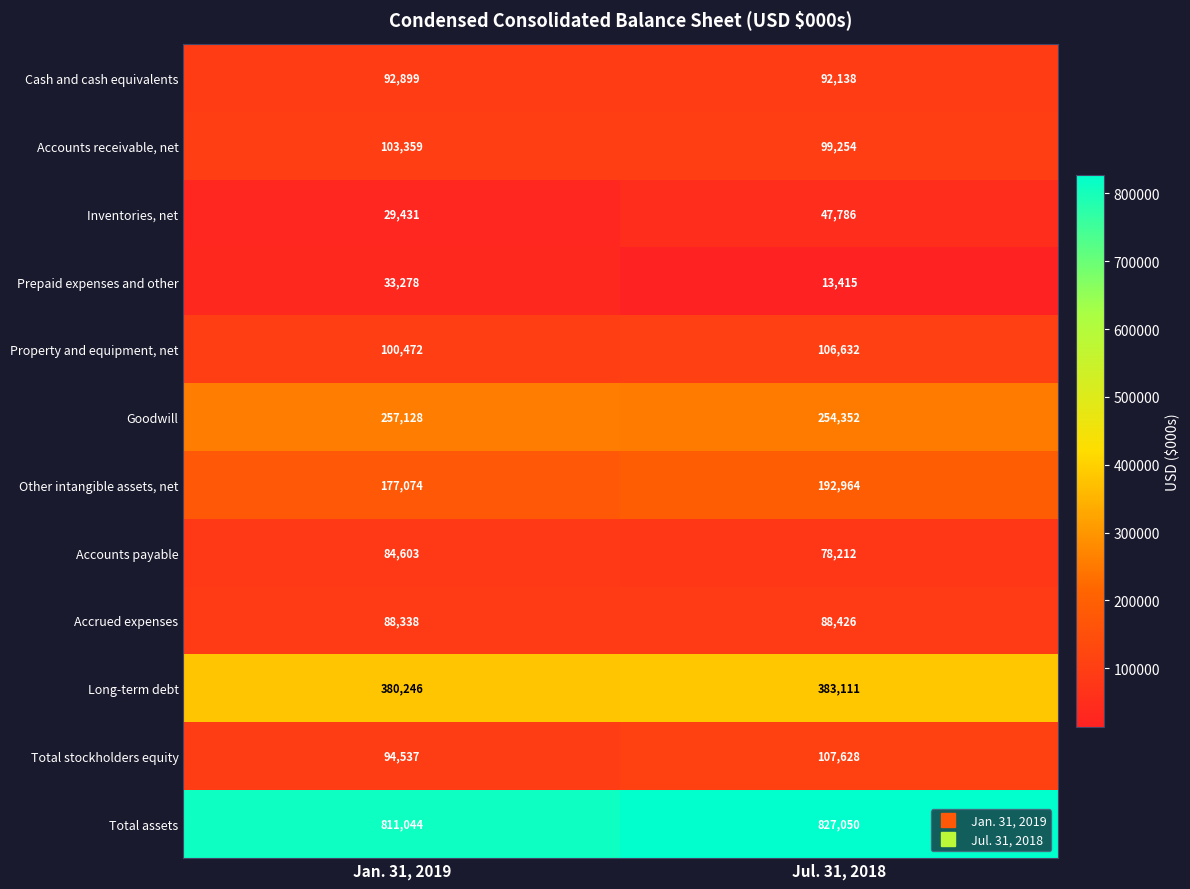

What is the approximate value of Accrued expenses at Jan. 31, 2019?

88338